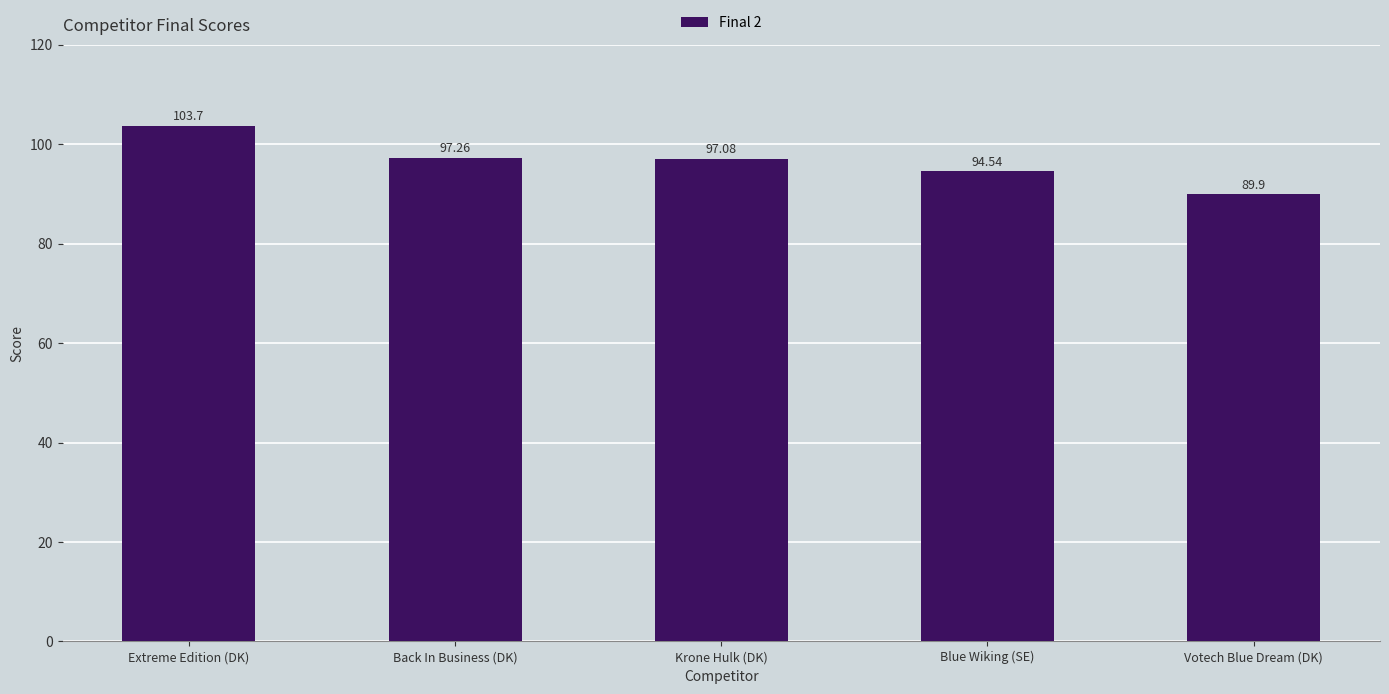

What is the difference between the values at Back In Business (DK) and Extreme Edition (DK)?

6.4